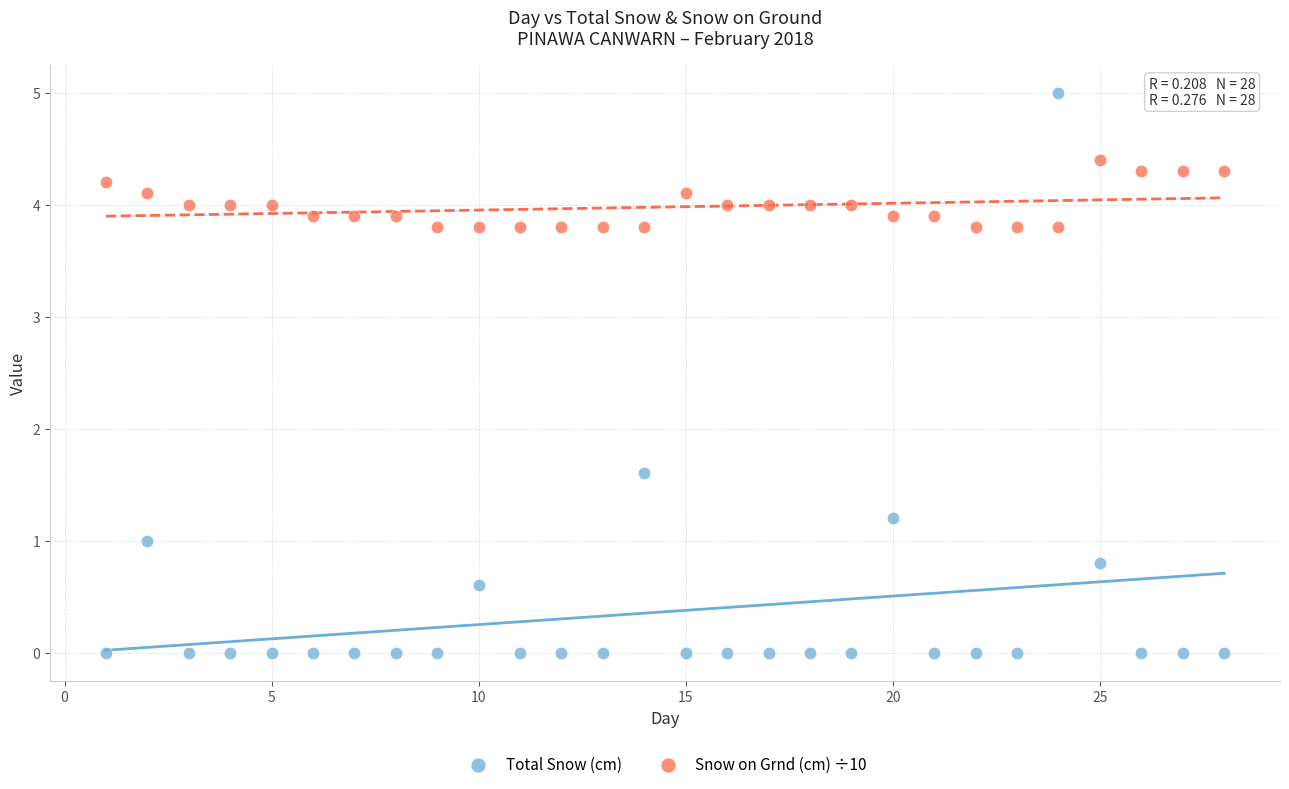

Which series has the largest Y range (max minus min)?

Total Snow (cm)